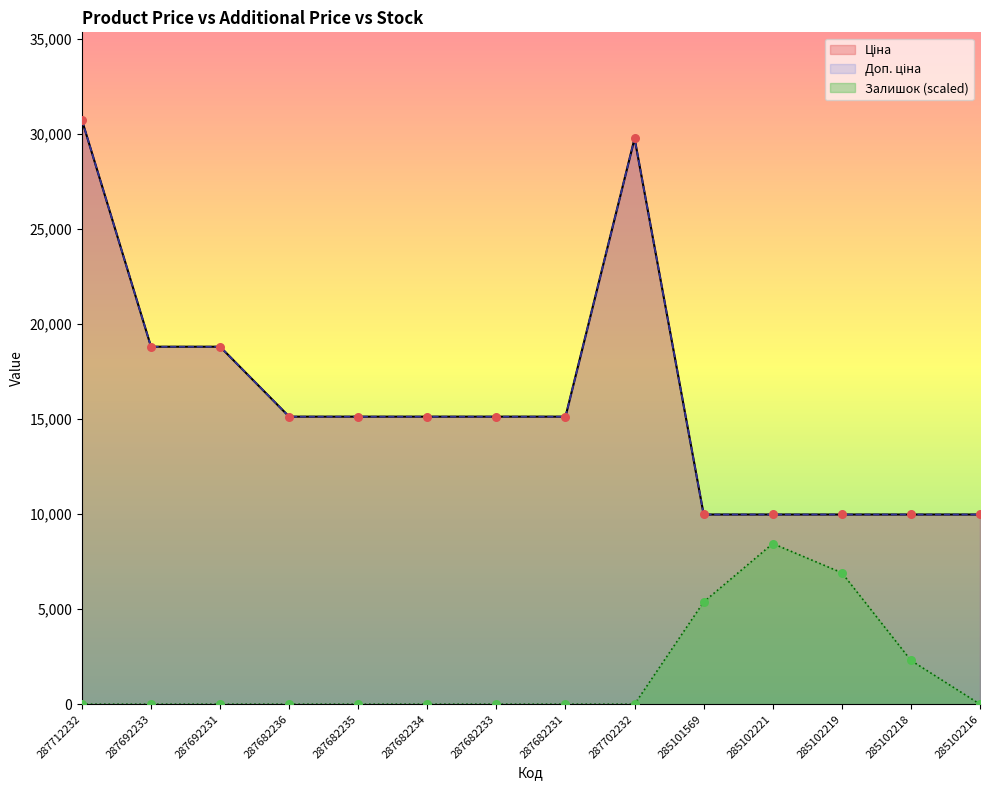

Is the value of Ціна at 285102219 greater than the value of Залишок at 287682233?

Yes